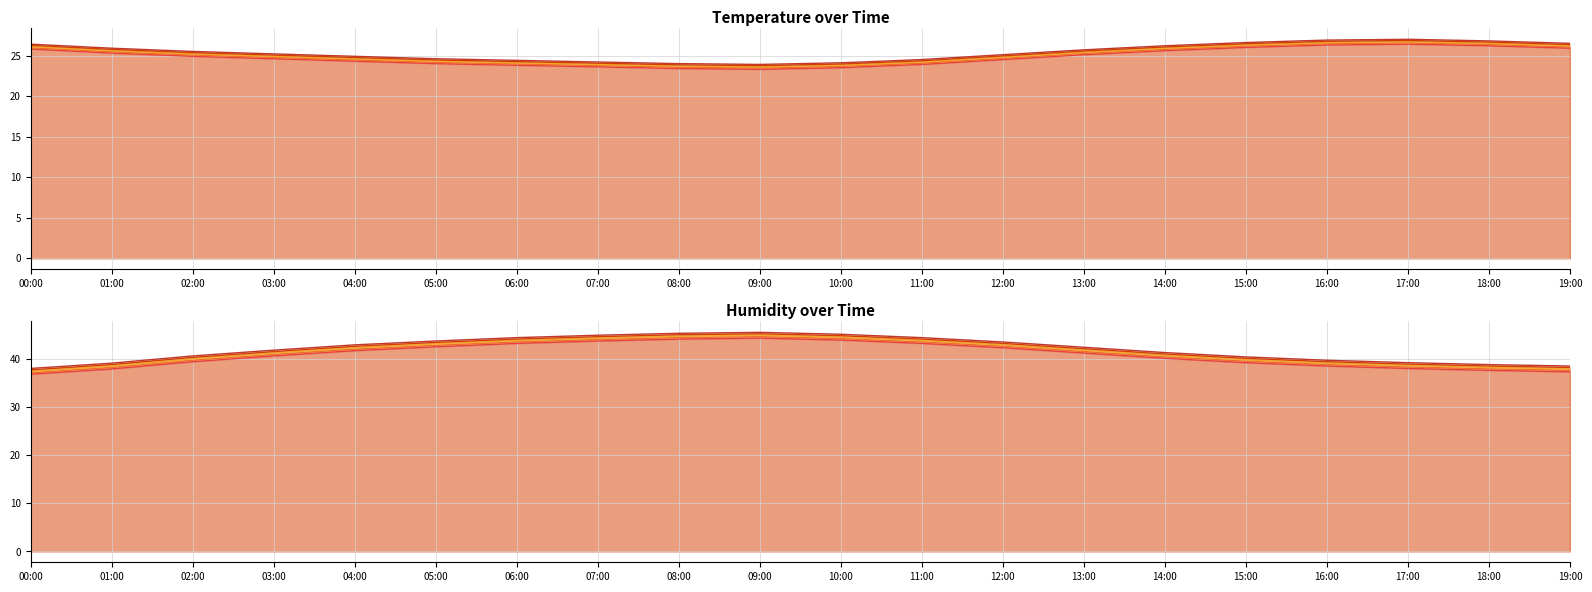

Rank the series by their maximum value, from highest to lowest.

humidity, temperature